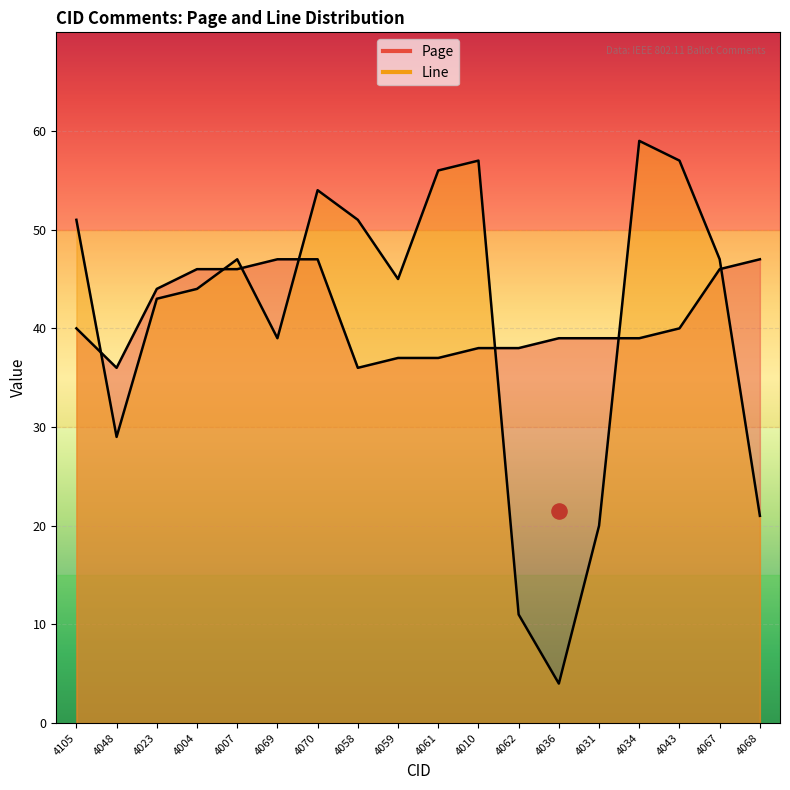

Which series has the largest Y range (max minus min)?

Line